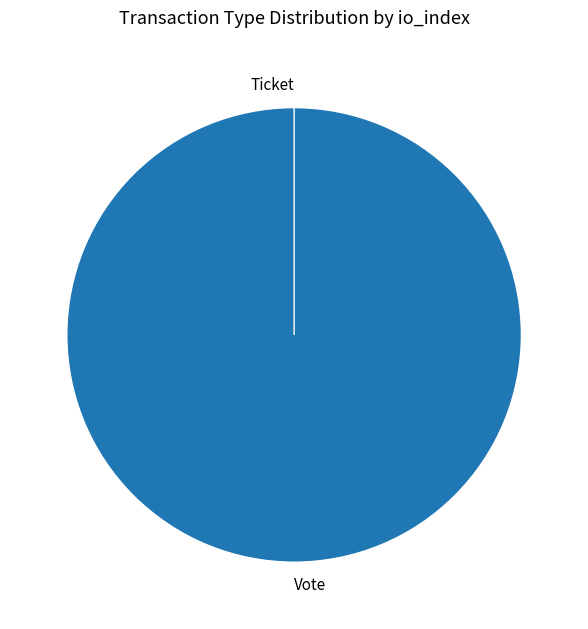

How many slices are in this pie chart?

2